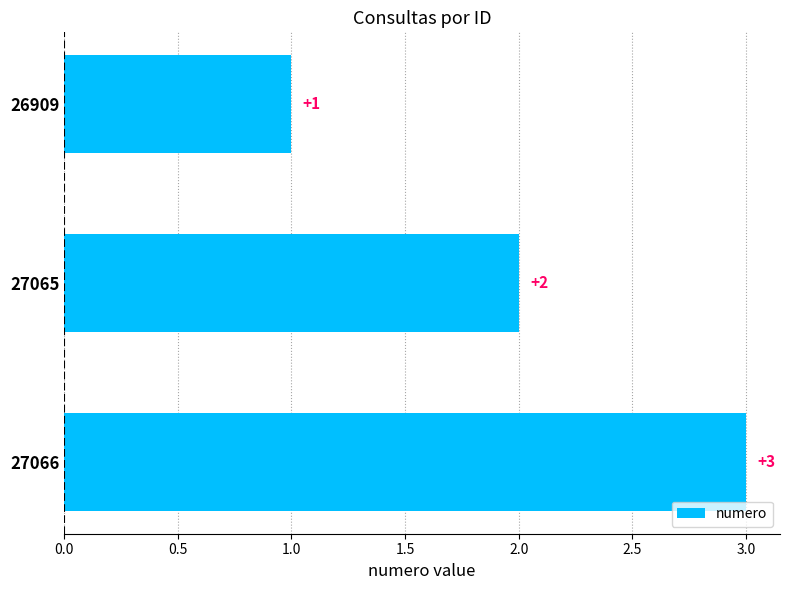

What is the value of the 3rd bar from the top?

3